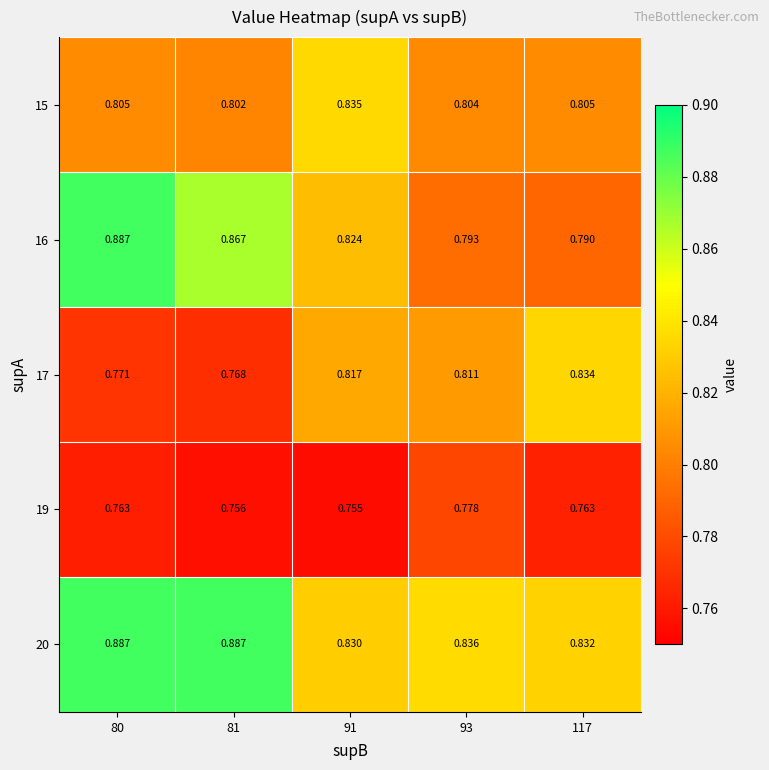

What is the difference between the highest and lowest values at 117?

0.1